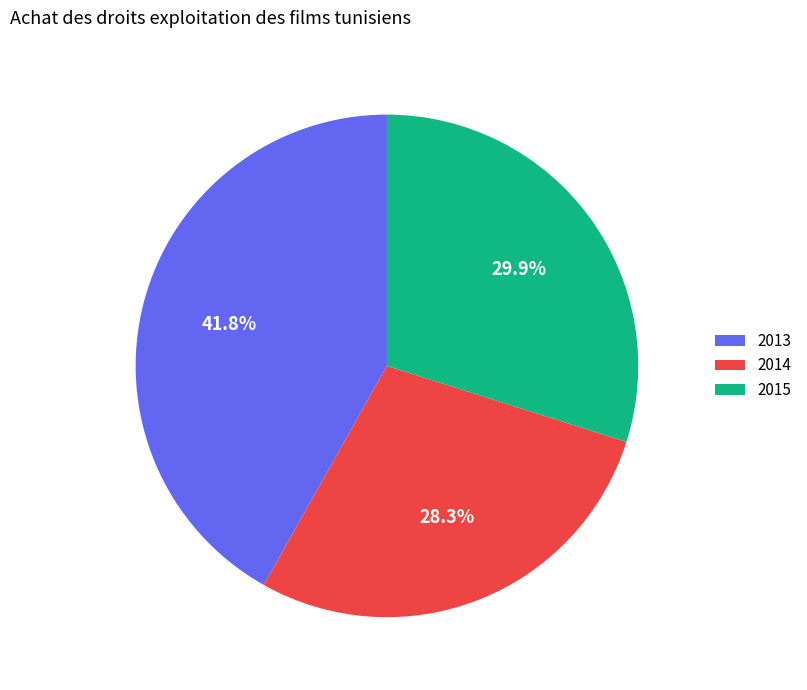

What is the smallest slice in the pie chart?

2014